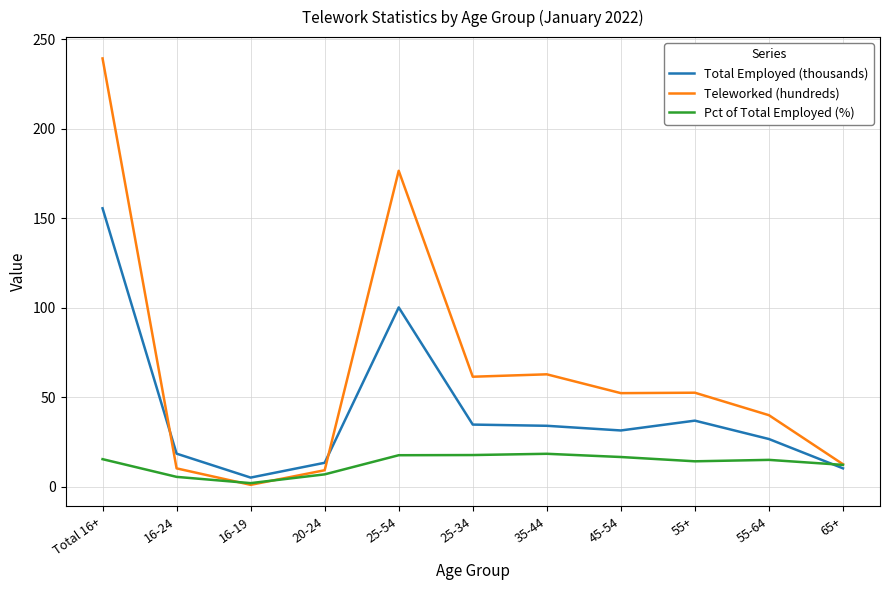

Which series has the largest range (max minus min)?

Teleworked (hundreds)